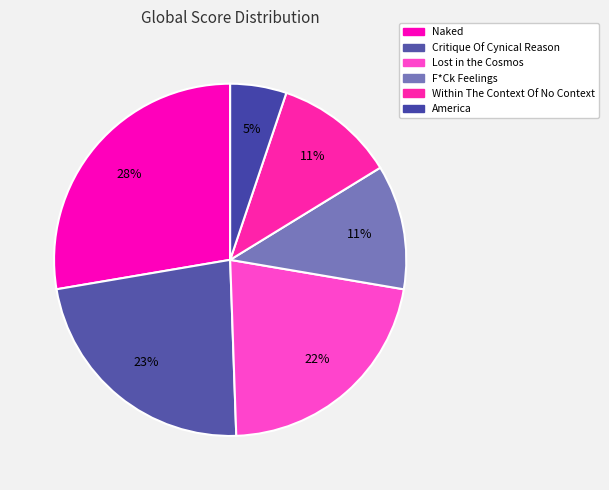

Is it true that Within The Context Of No Context is 11% of the pie?

True